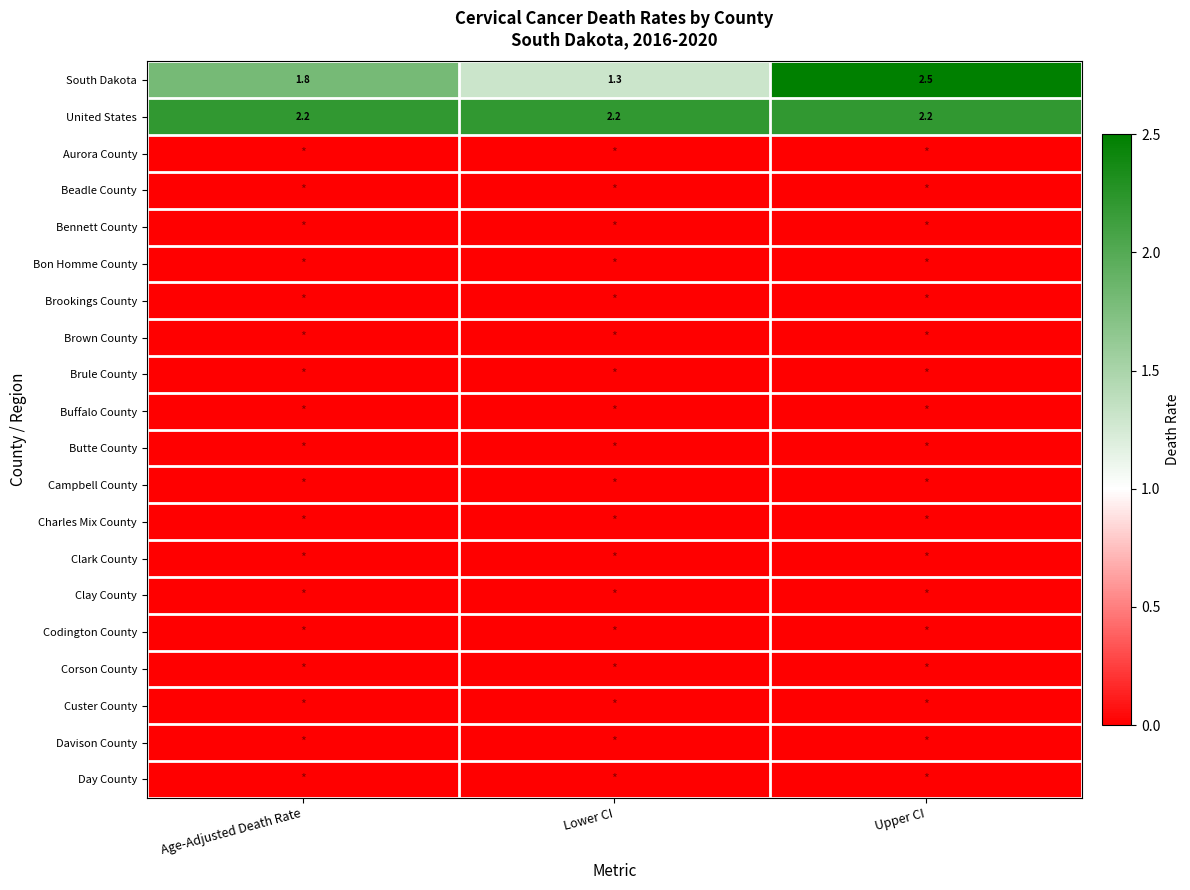

True or false: United States has a value of 3.1 at Age-Adjusted Death Rate.

False